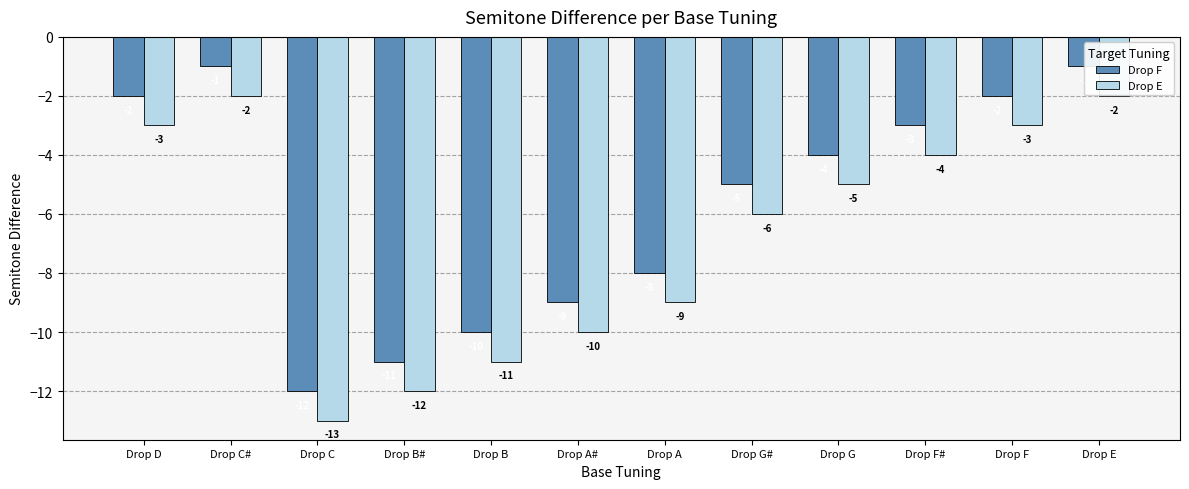

Where is Drop E nearest to the value -7?

Drop G#